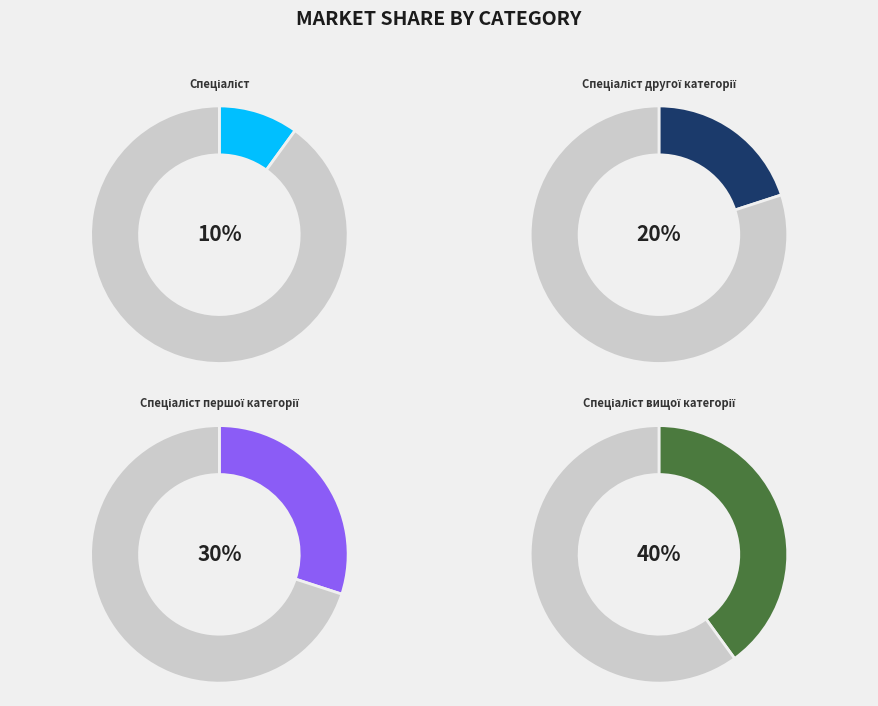

To the nearest percent, what is the difference between the largest and smallest slice percentages?

30%